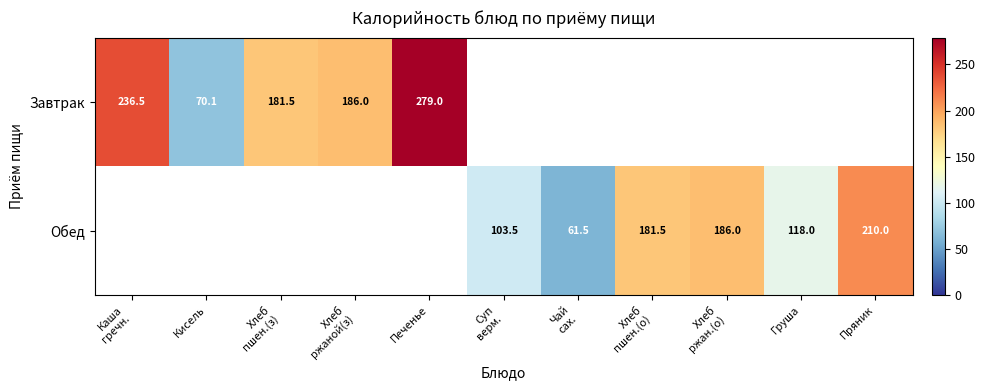

How many series are shown in this chart?

2